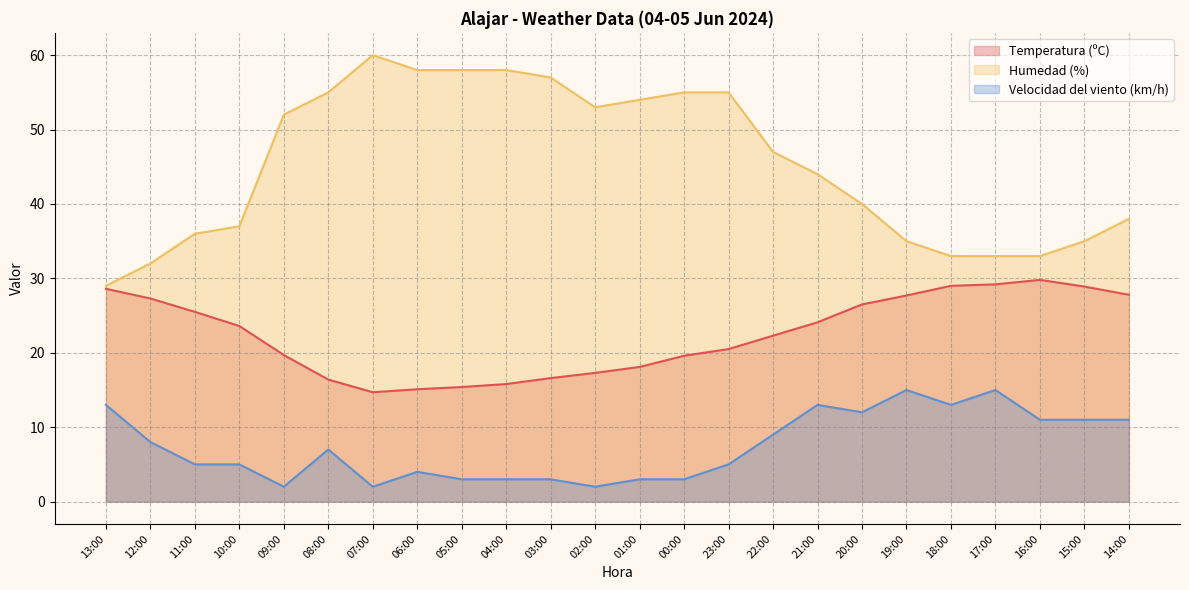

Does the chart display data point markers on the line(s)?

No